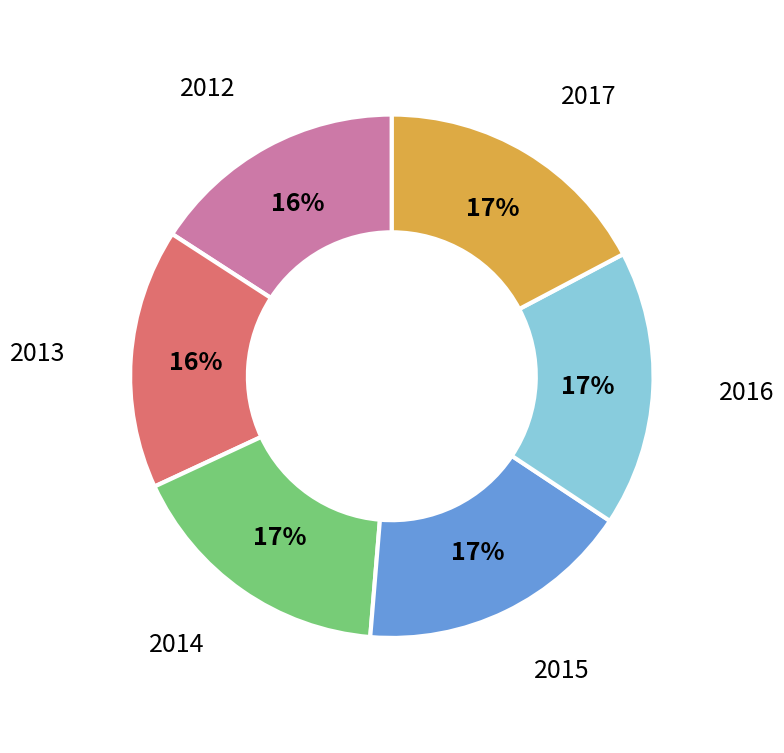

How many slices are in this pie chart?

6